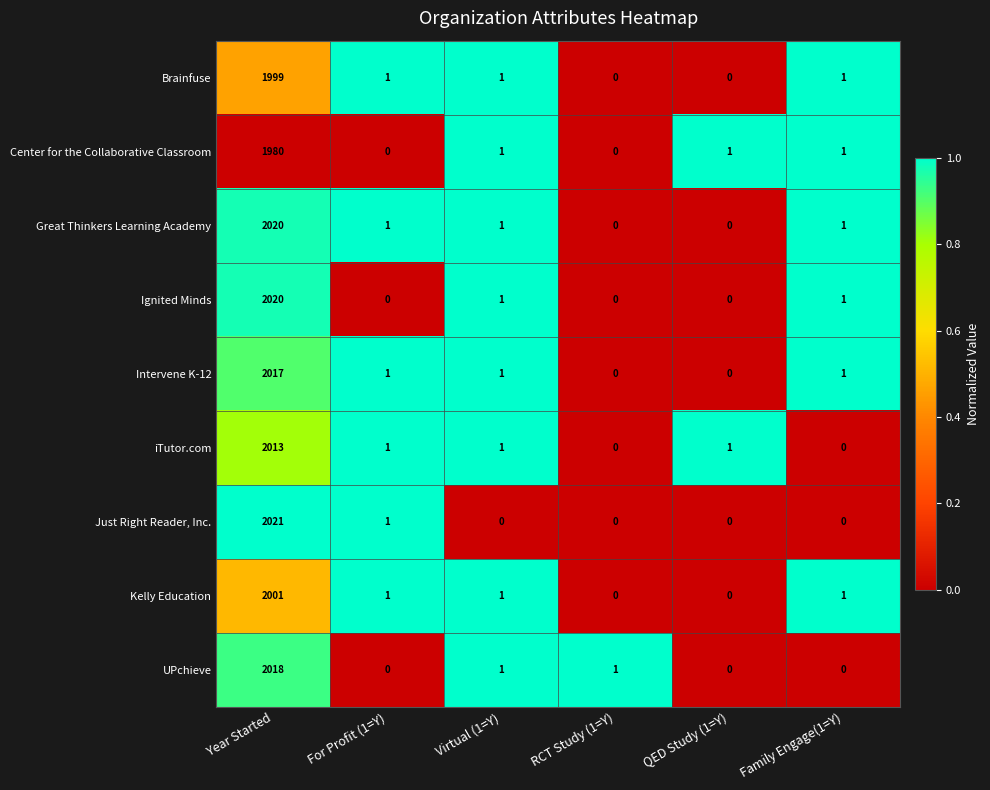

Which series has the largest total across all categories?

Great Thinkers Learning Academy